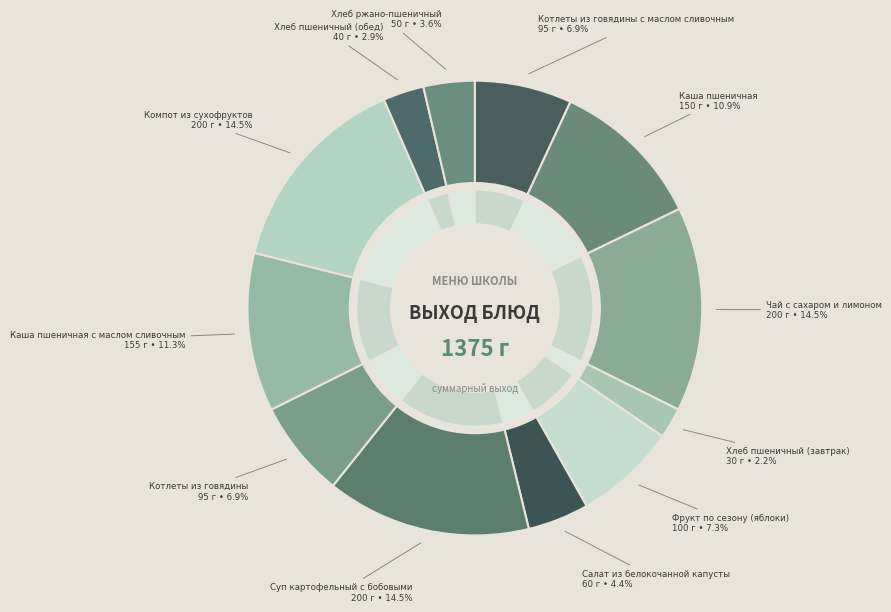

Does Хлеб пшеничный (обед) account for over 50% of the chart?

No